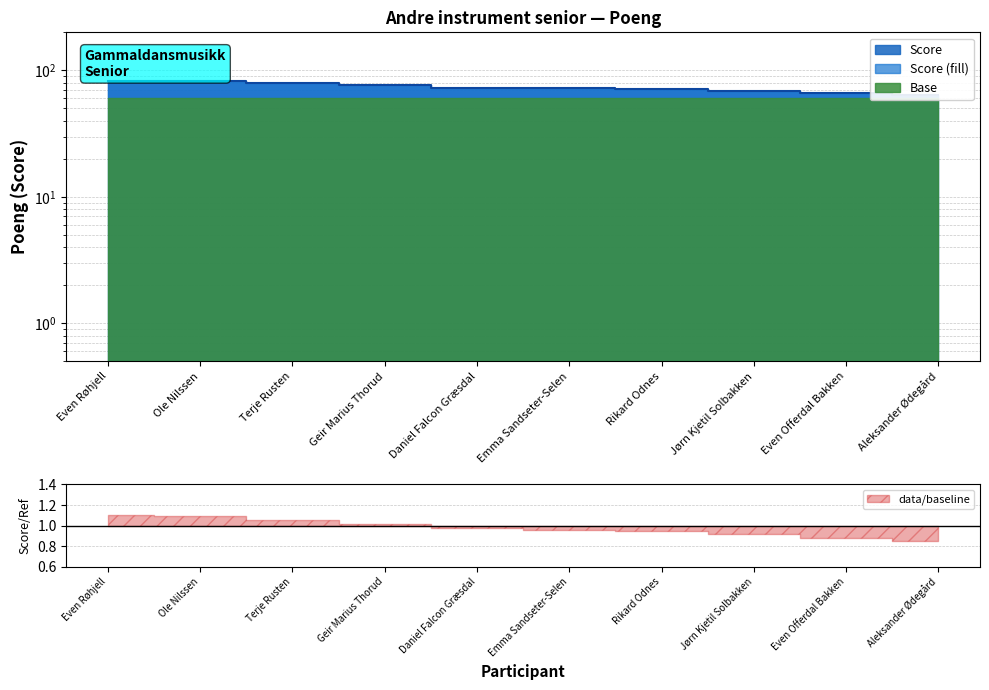

Which label corresponds to the largest value in the chart?

Even Røhjell